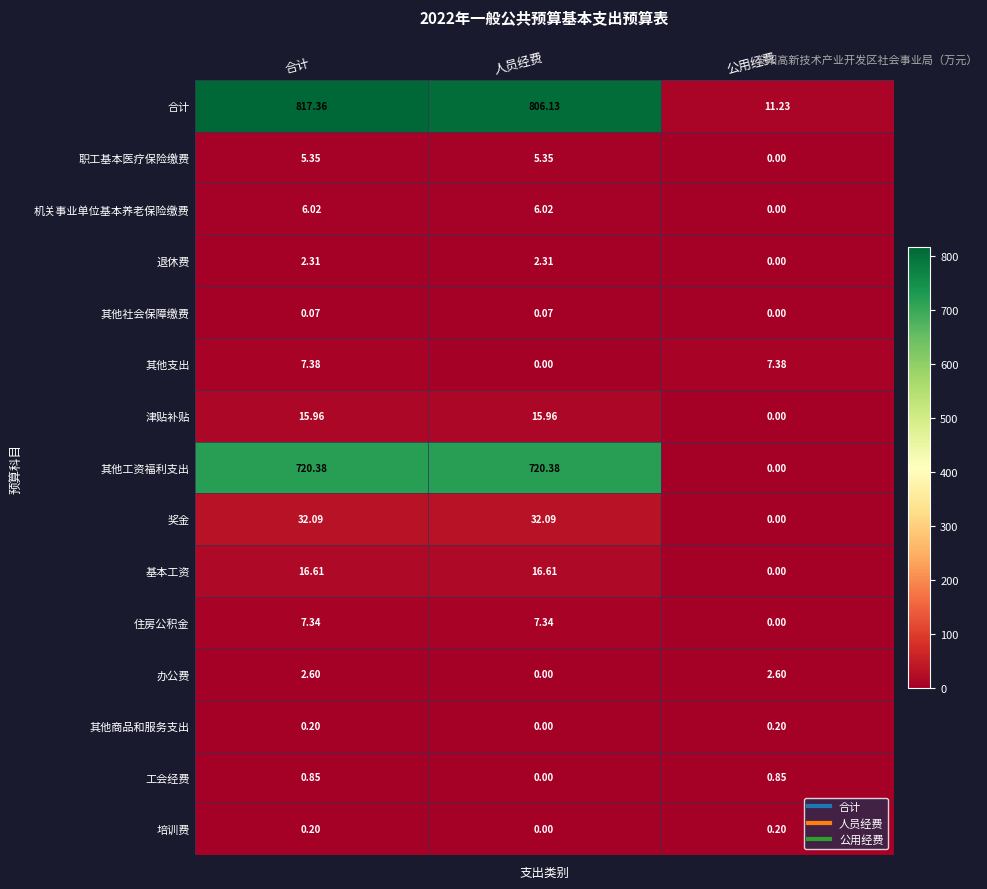

At which label is 合计 closest to 414?

人员经费